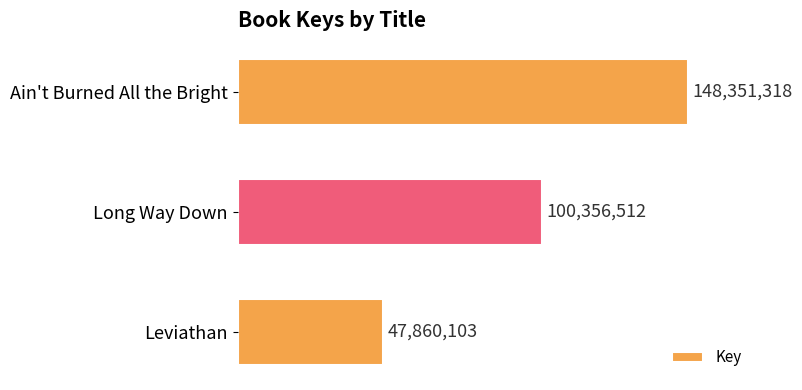

List the labels in order of value, largest first.

Ain't Burned All the Bright, Long Way Down, Leviathan